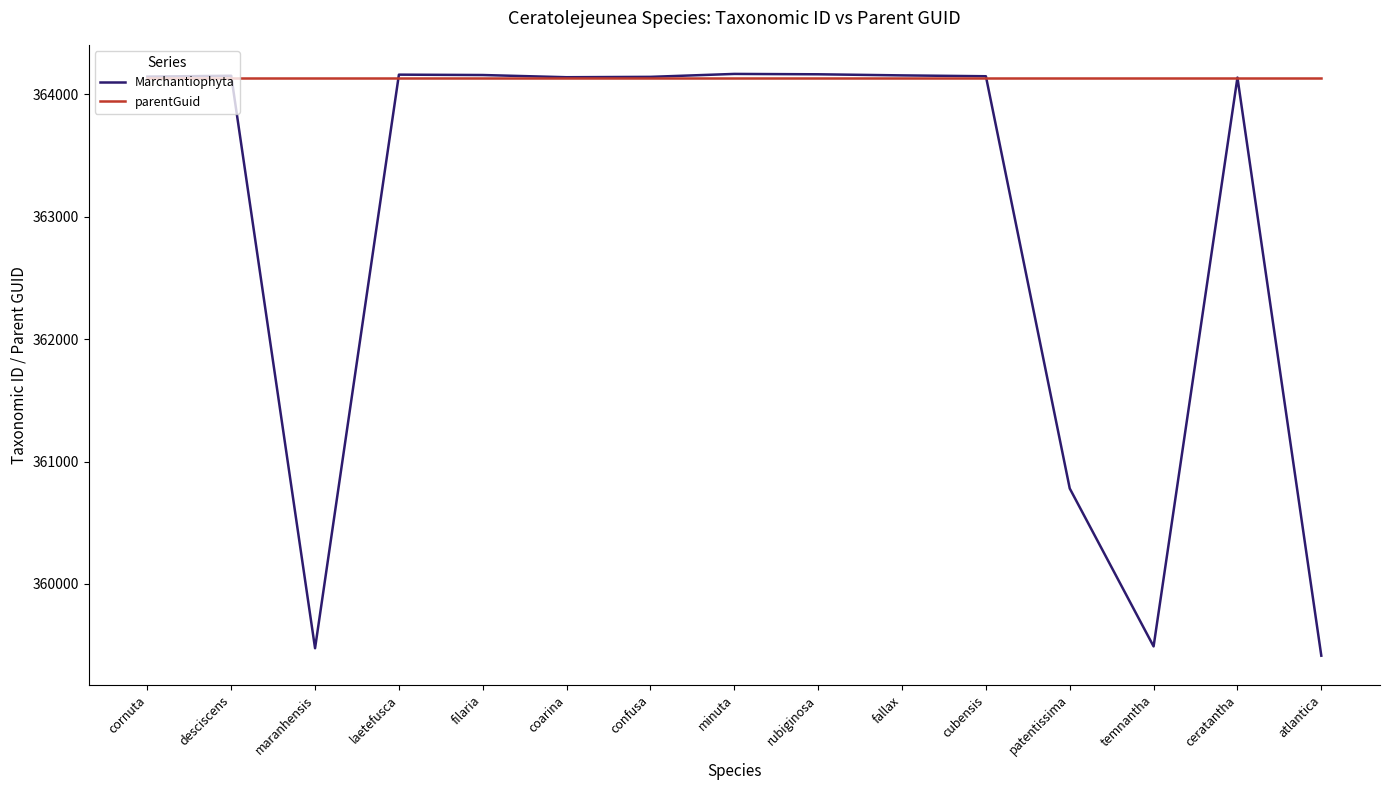

How many times do parentGuid and Marchantiophyta cross each other?

5